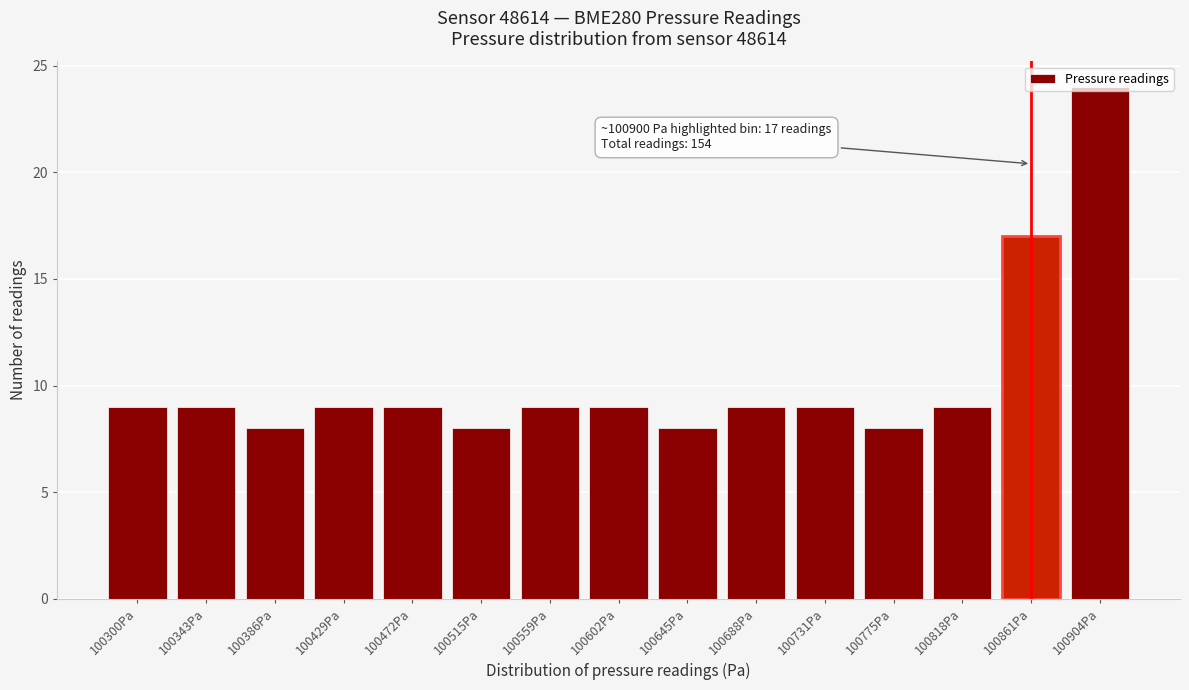

What position from the left is 100775Pa?

12